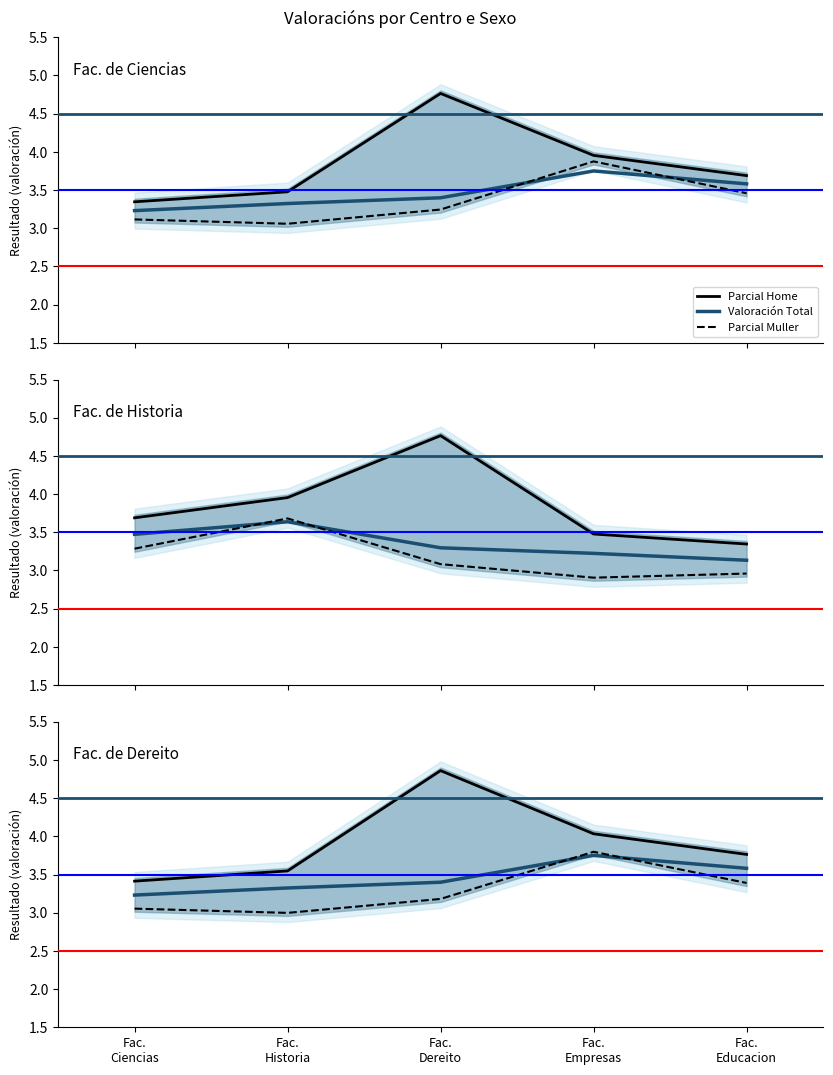

In Valoración Total, how many points are higher than both neighbors (excluding endpoints)?

1